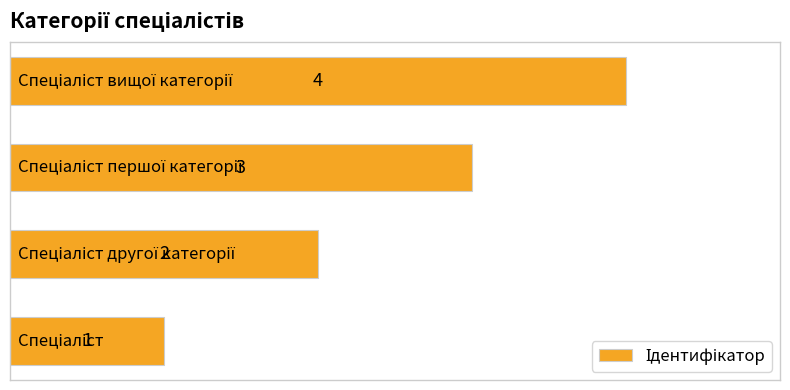

What is the sum of all values?

10